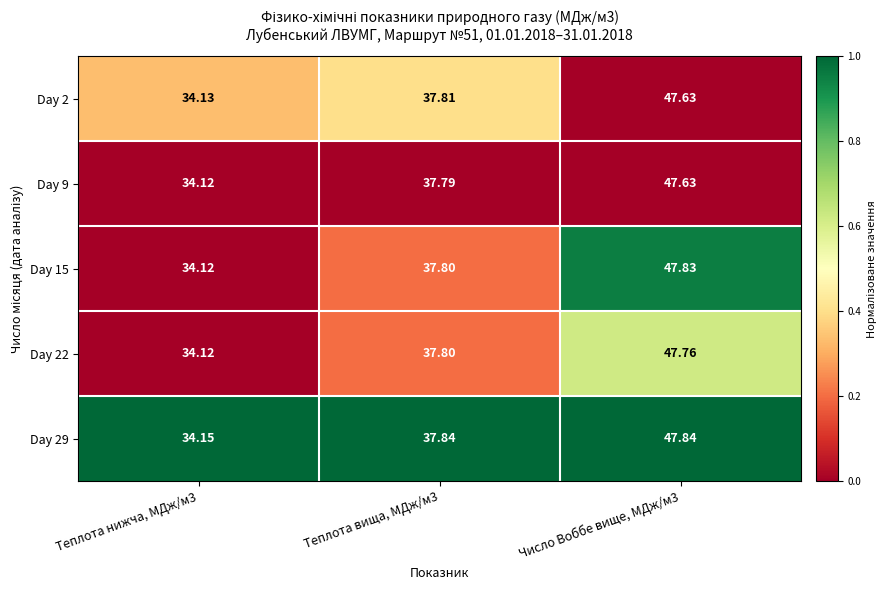

Which label corresponds to the largest value in the chart?

Число Воббе вище, МДж/м3